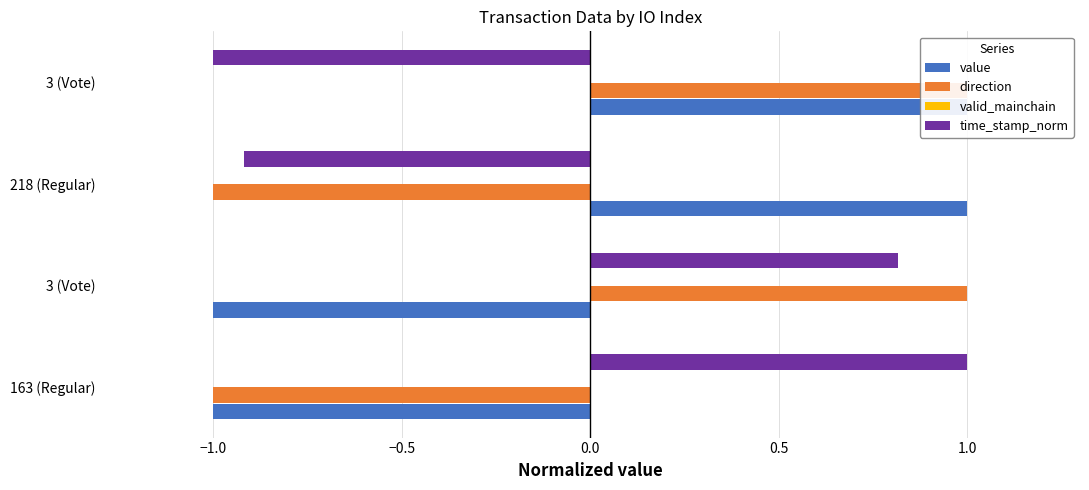

What are all the series names shown in the legend?

value, direction, valid_mainchain, time_stamp_norm